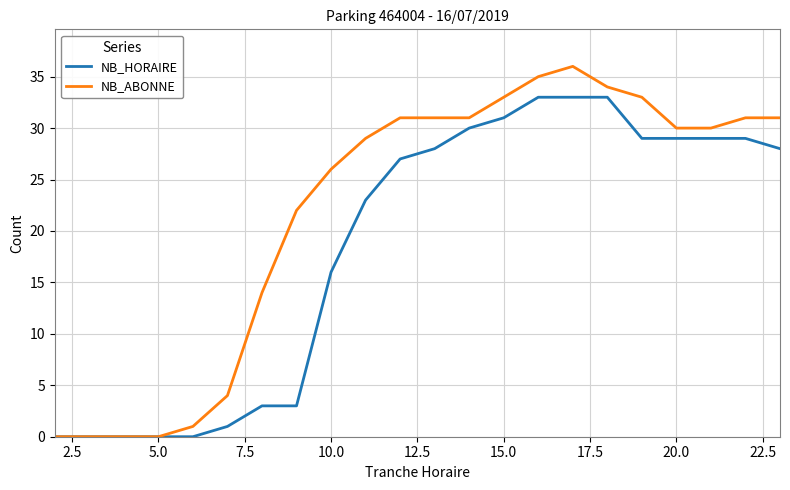

Does the chart have visible grid lines?

Yes